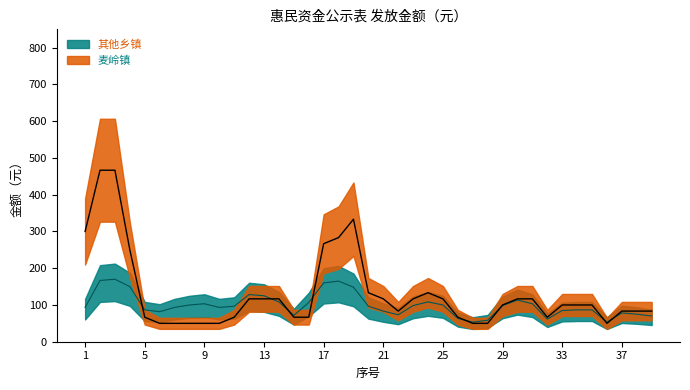

What is the difference between the highest and lowest values at 3?

300